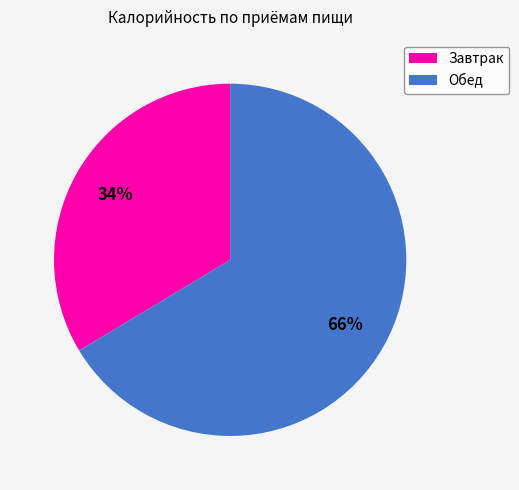

Count the number of slices in the pie.

2